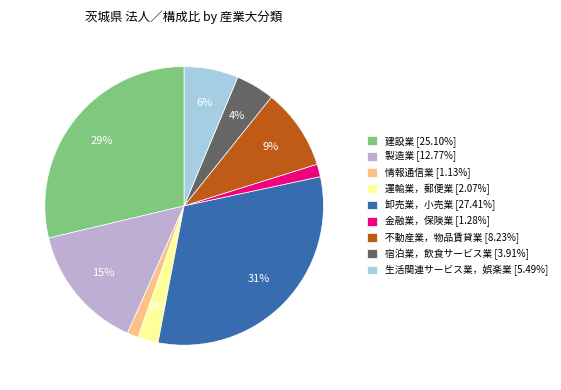

Is there any slice that represents more than half of the pie?

No